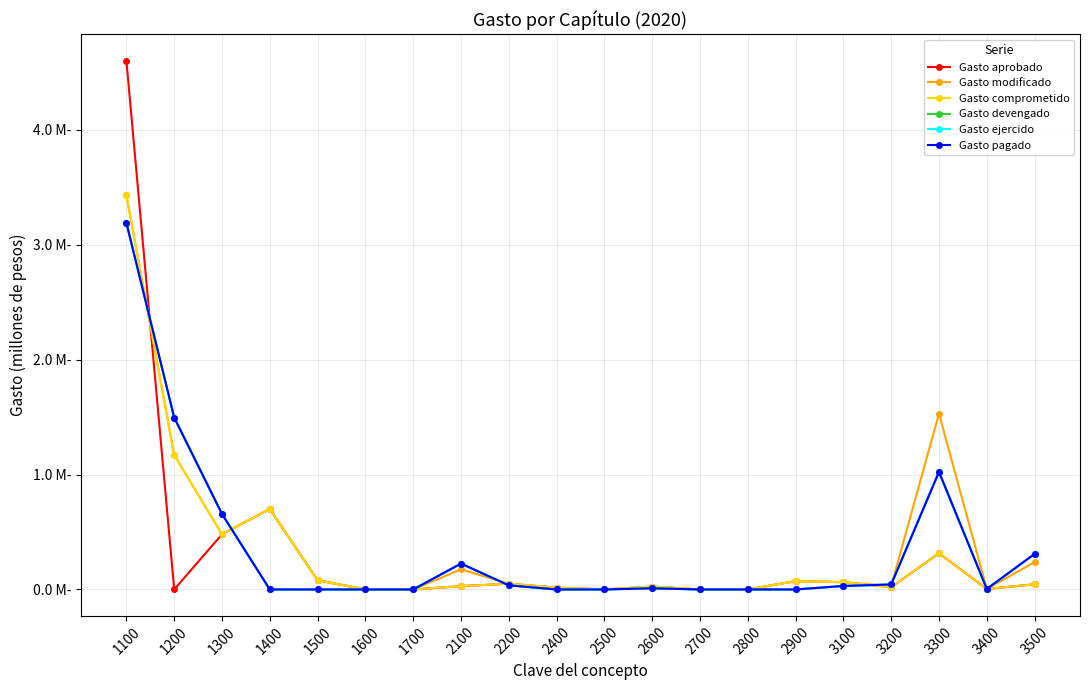

Is the value of Gasto modificado at 2800 greater than the value of Gasto devengado at 1100?

No